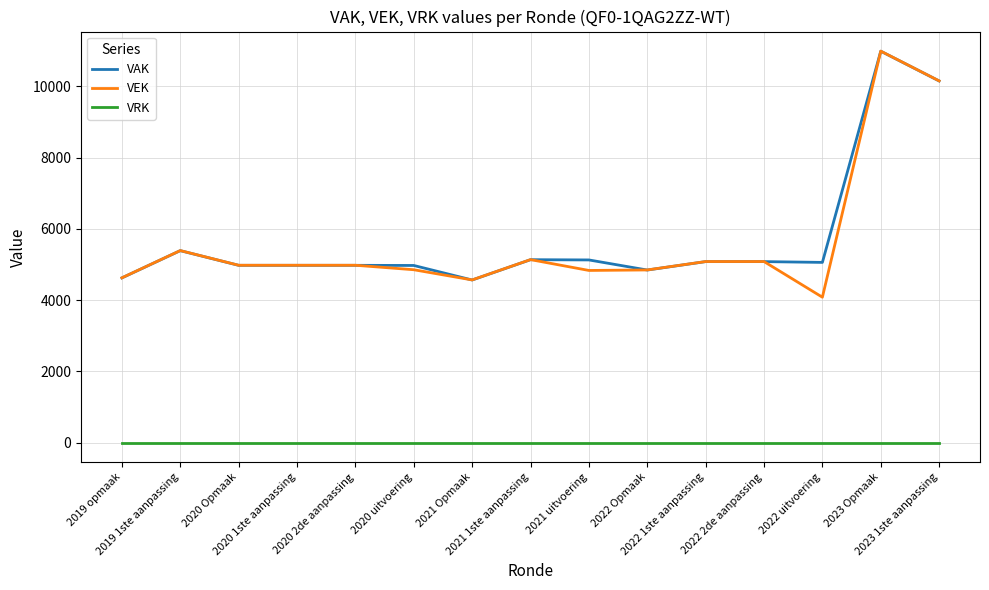

What position from the right is 2021 Opmaak?

9